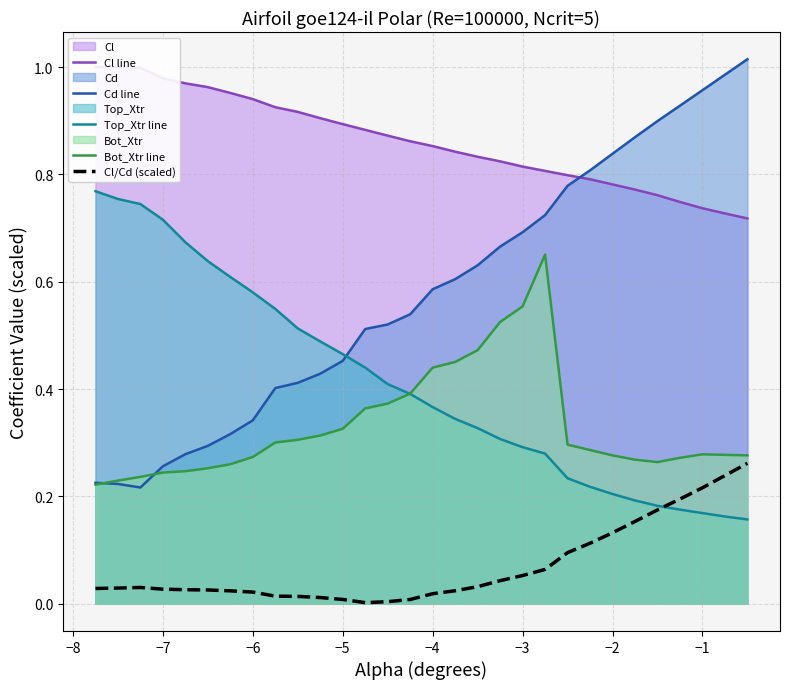

Does the chart display data point markers on the line(s)?

No